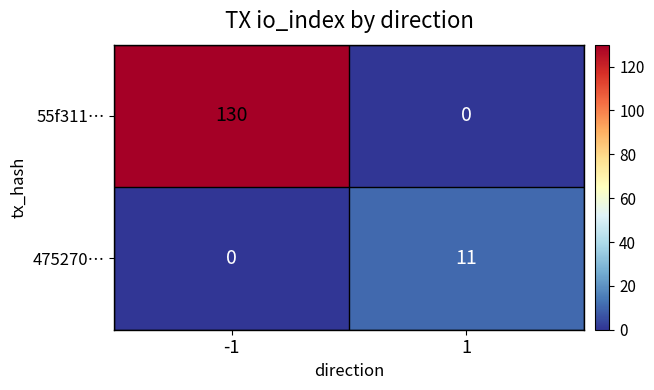

Is it true that 55f311… equals 65 at -1?

False